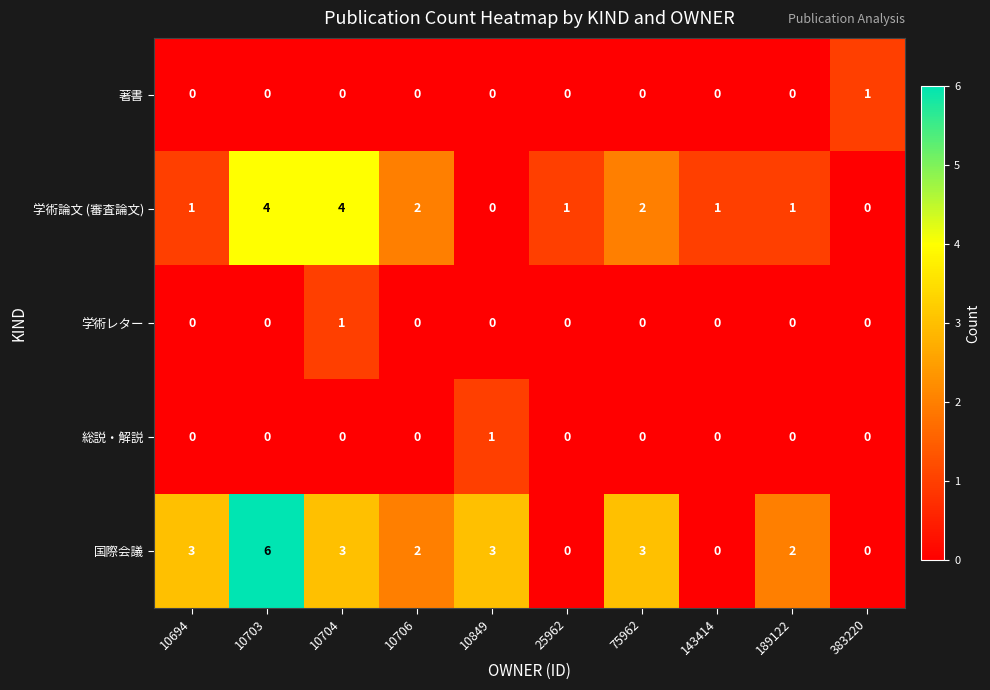

What is the greatest value displayed?

6